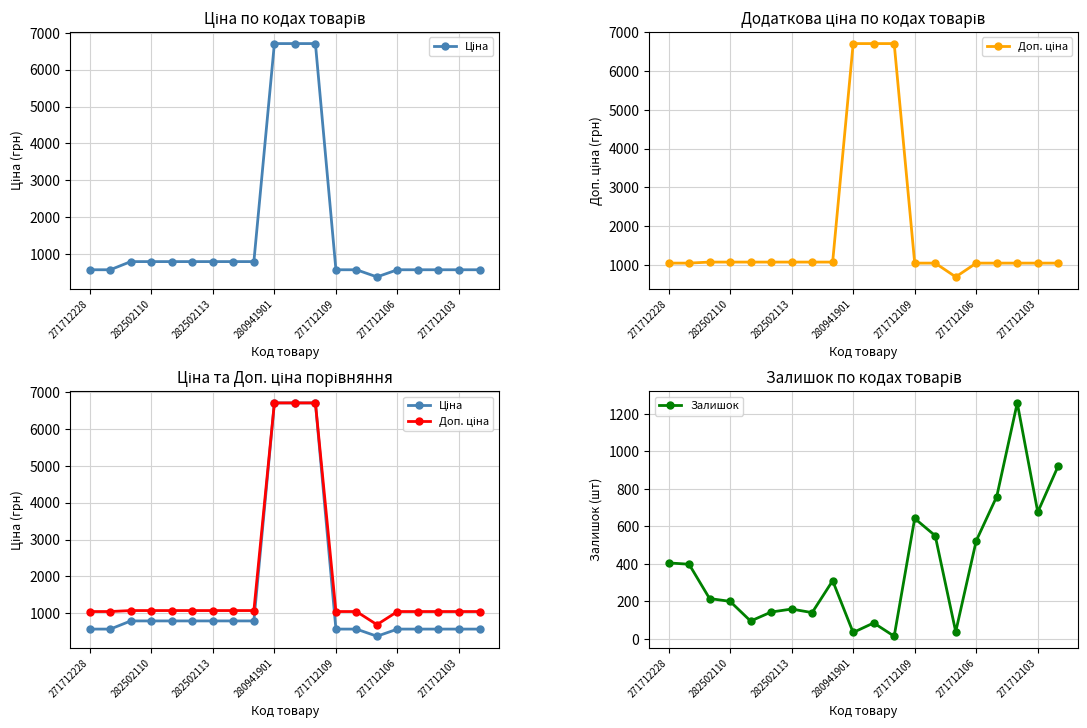

The value of Залишок at 271712103 is 260.2. True or false?

False